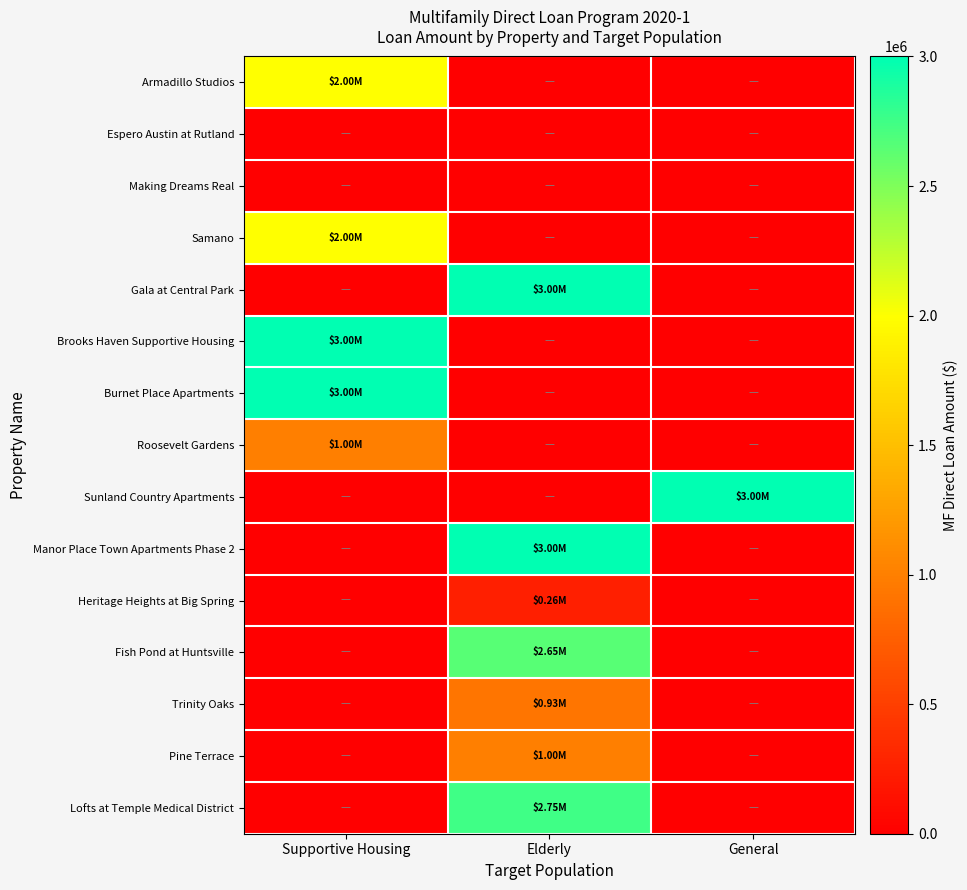

At how many categories does at least one series exceed 2657108?

3